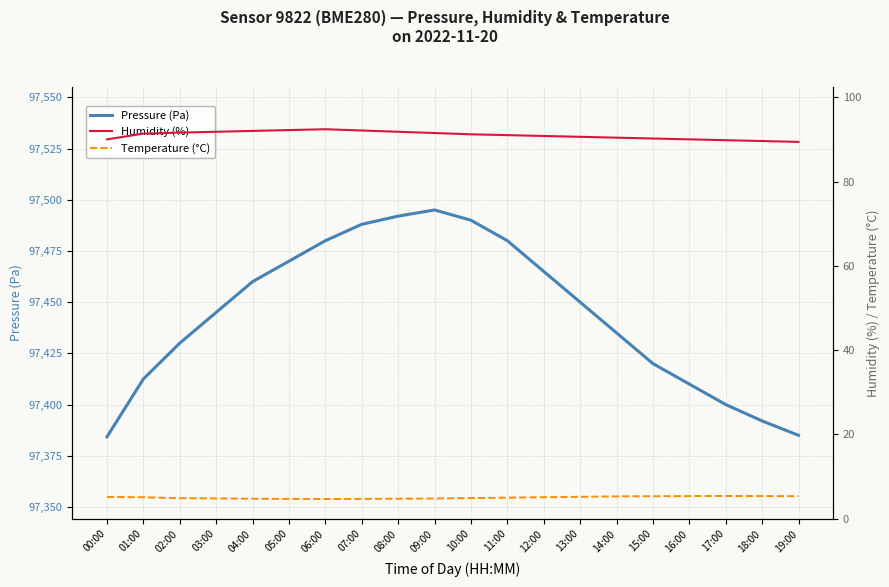

Which category has the lowest value across all series?

06:00